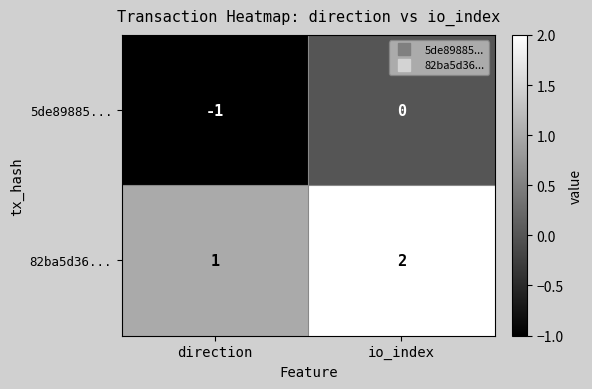

What is the spread (max minus min) of values at direction?

2